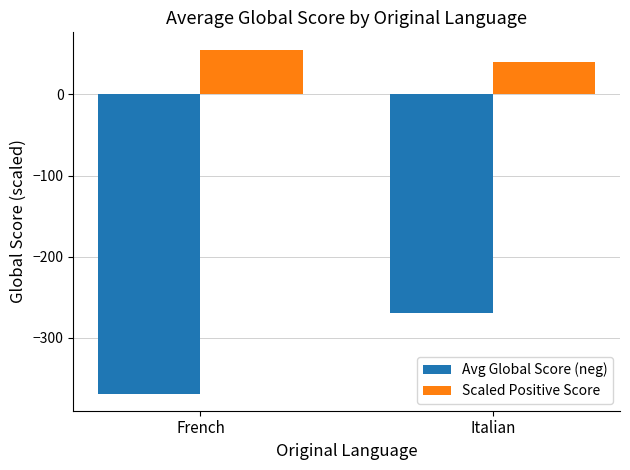

Is the value of Scaled Positive Score at French greater than the value of Avg Global Score (neg) at Italian?

Yes